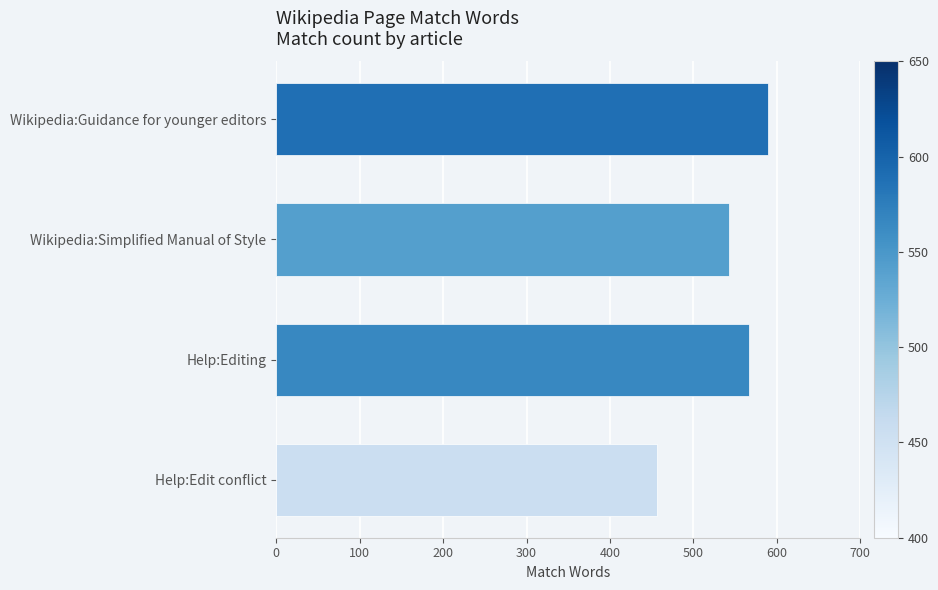

Which label corresponds to the smallest value in the chart?

Help:Edit conflict